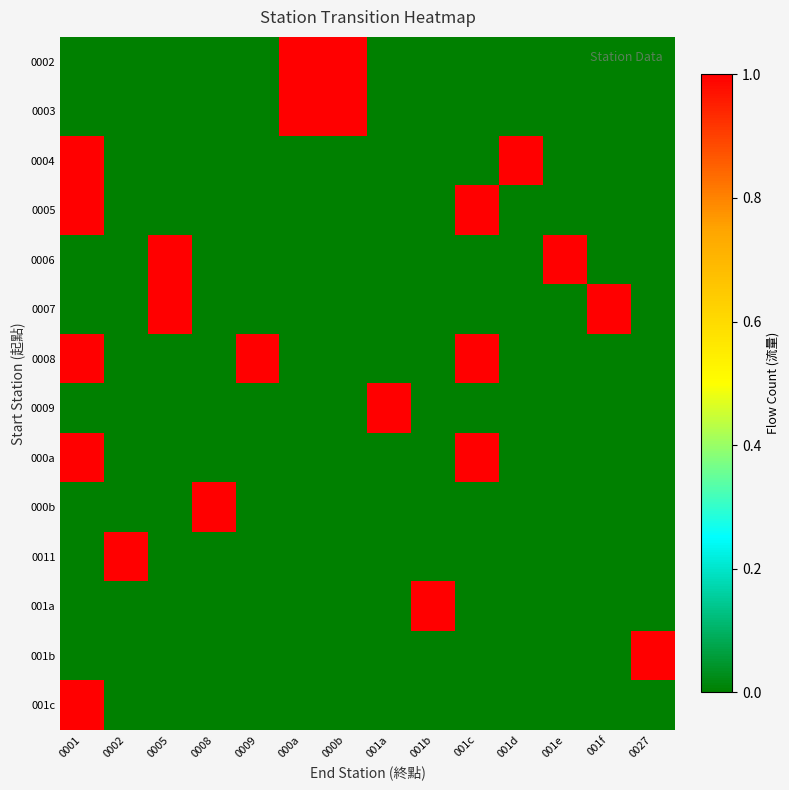

Reading left to right, list all the values displayed in this chart.

0002: 0001=0	0002=0	0005=0	0008=0	0009=0	000a=1	000b=1	001a=0	001b=0	001c=0	001d=0	001e=0	001f=0	0027=0
0003: 0001=0	0002=0	0005=0	0008=0	0009=0	000a=1	000b=1	001a=0	001b=0	001c=0	001d=0	001e=0	001f=0	0027=0
0004: 0001=1	0002=0	0005=0	0008=0	0009=0	000a=0	000b=0	001a=0	001b=0	001c=0	001d=1	001e=0	001f=0	0027=0
0005: 0001=1	0002=0	0005=0	0008=0	0009=0	000a=0	000b=0	001a=0	001b=0	001c=1	001d=0	001e=0	001f=0	0027=0
0006: 0001=0	0002=0	0005=1	0008=0	0009=0	000a=0	000b=0	001a=0	001b=0	001c=0	001d=0	001e=1	001f=0	0027=0
0007: 0001=0	0002=0	0005=1	0008=0	0009=0	000a=0	000b=0	001a=0	001b=0	001c=0	001d=0	001e=0	001f=1	0027=0
0008: 0001=1	0002=0	0005=0	0008=0	0009=1	000a=0	000b=0	001a=0	001b=0	001c=1	001d=0	001e=0	001f=0	0027=0
0009: 0001=0	0002=0	0005=0	0008=0	0009=0	000a=0	000b=0	001a=1	001b=0	001c=0	001d=0	001e=0	001f=0	0027=0
000a: 0001=1	0002=0	0005=0	0008=0	0009=0	000a=0	000b=0	001a=0	001b=0	001c=1	001d=0	001e=0	001f=0	0027=0
000b: 0001=0	0002=0	0005=0	0008=1	0009=0	000a=0	000b=0	001a=0	001b=0	001c=0	001d=0	001e=0	001f=0	0027=0
0011: 0001=0	0002=1	0005=0	0008=0	0009=0	000a=0	000b=0	001a=0	001b=0	001c=0	001d=0	001e=0	001f=0	0027=0
001a: 0001=0	0002=0	0005=0	0008=0	0009=0	000a=0	000b=0	001a=0	001b=1	001c=0	001d=0	001e=0	001f=0	0027=0
001b: 0001=0	0002=0	0005=0	0008=0	0009=0	000a=0	000b=0	001a=0	001b=0	001c=0	001d=0	001e=0	001f=0	0027=1
001c: 0001=1	0002=0	0005=0	0008=0	0009=0	000a=0	000b=0	001a=0	001b=0	001c=0	001d=0	001e=0	001f=0	0027=0